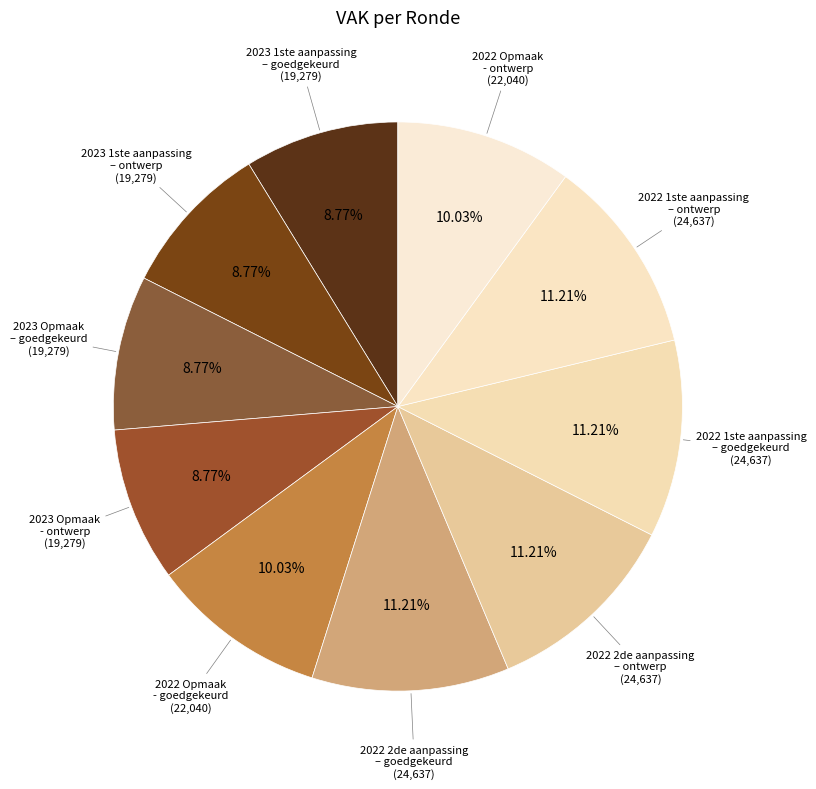

Count the number of slices in the pie.

10